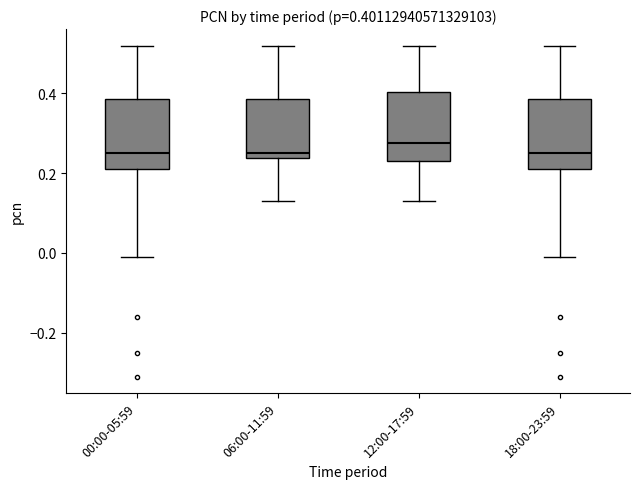

Which box has the highest median line?

12:00-17:59